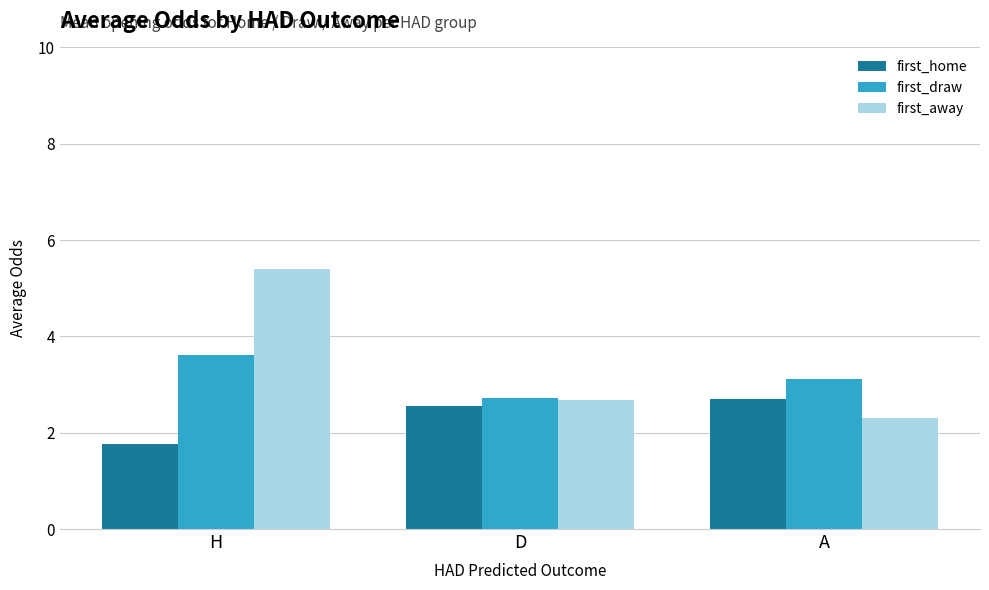

At how many categories does at least one series exceed 5?

1